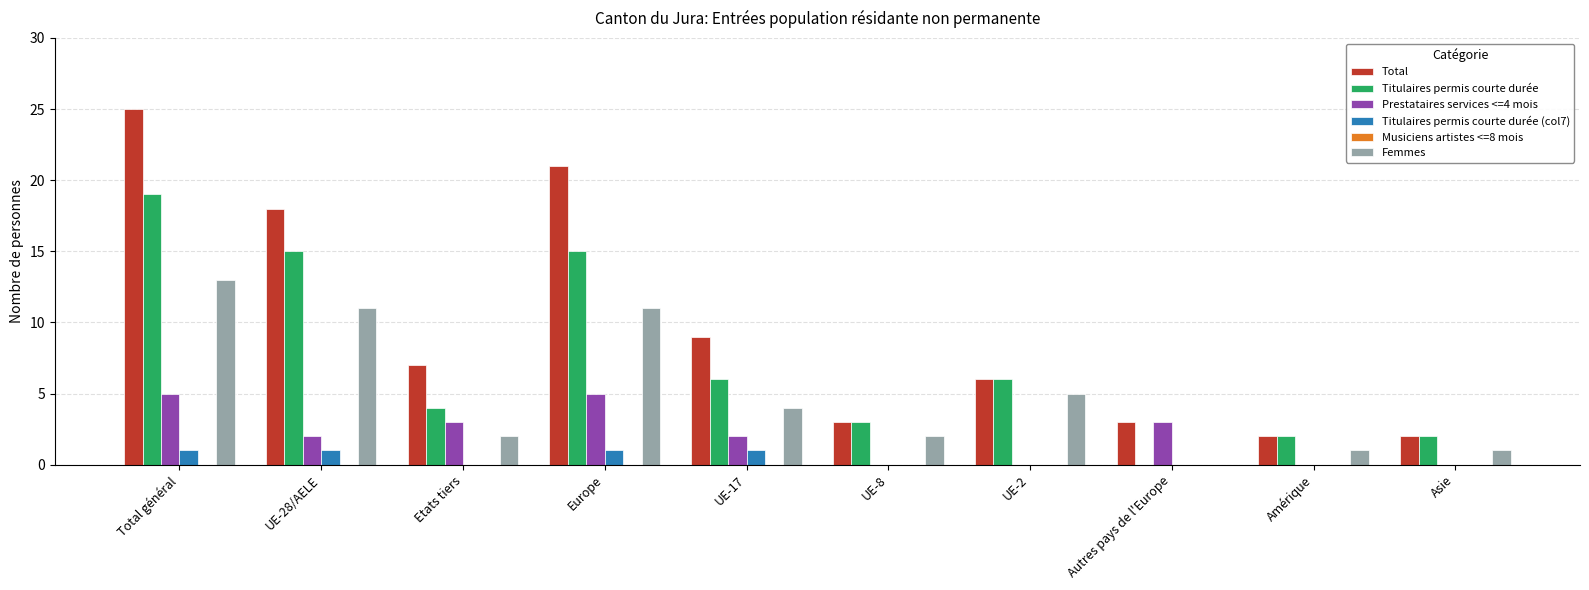

What value does the Total series have at Europe, to the nearest 5?

20